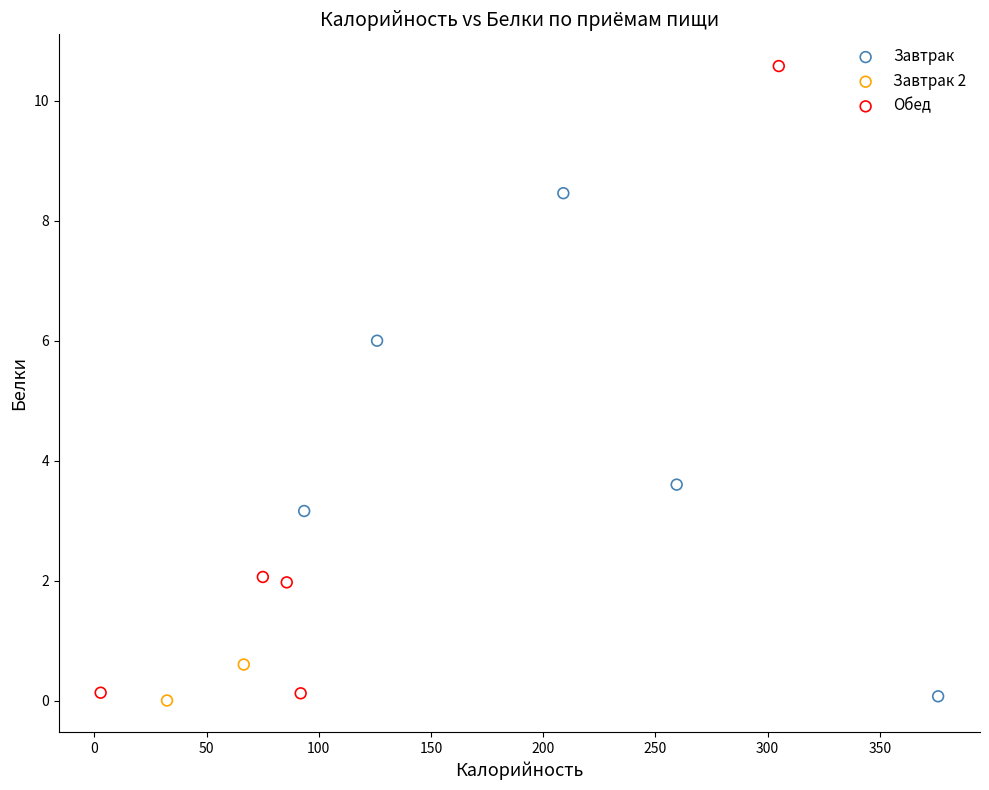

Which series has the widest spread of Y values?

Обед